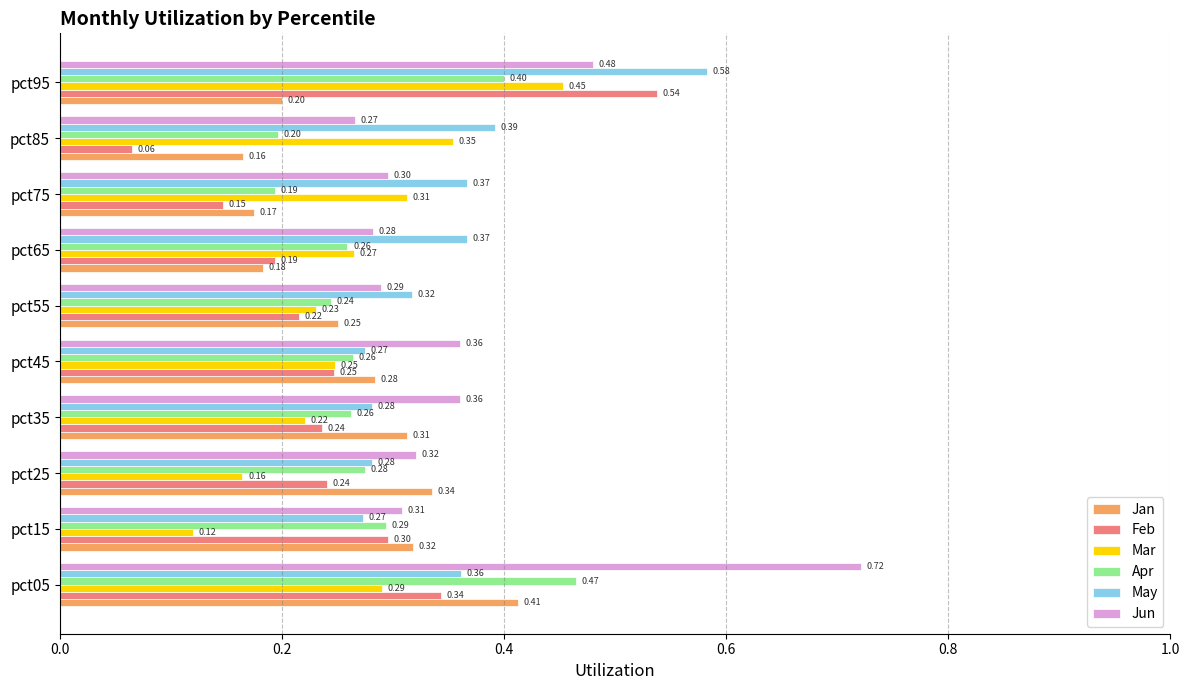

Which series has the largest total across all categories?

Jun